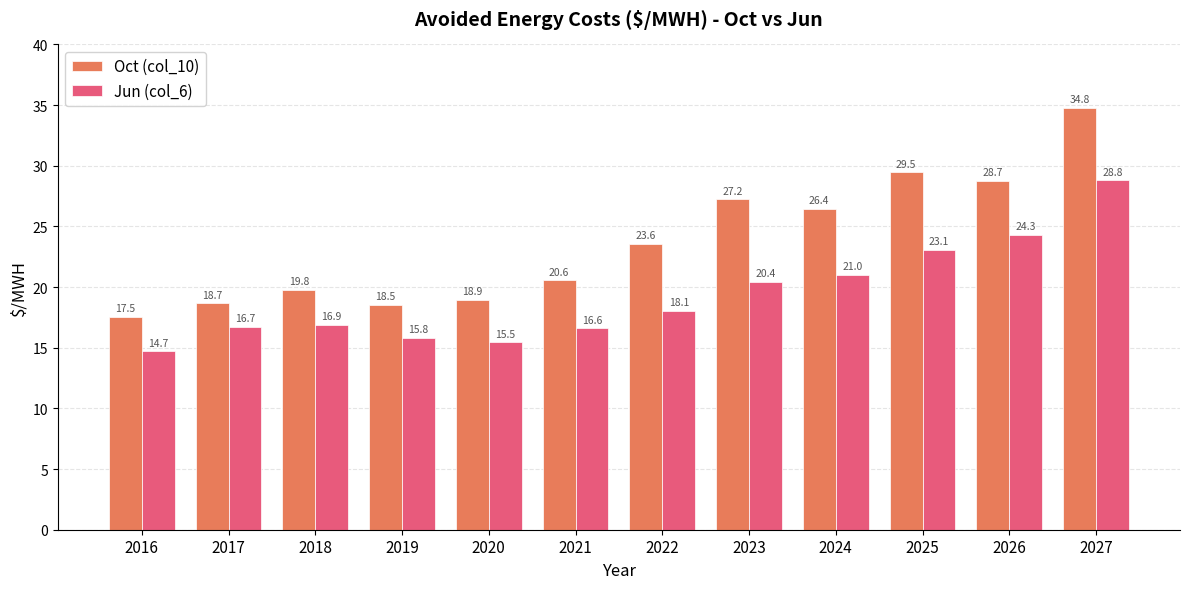

Are the bars grouped side by side (vs. stacked)?

Yes